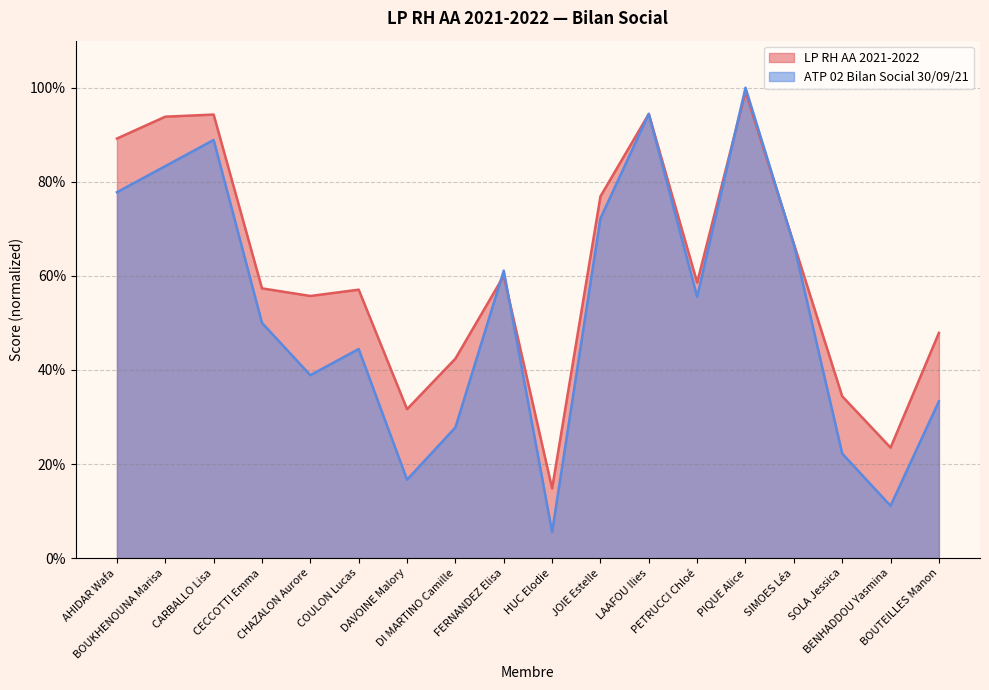

Rank the series by their average value, from lowest to highest.

ATP 02 Bilan Social 30/09/21, LP RH AA 2021-2022